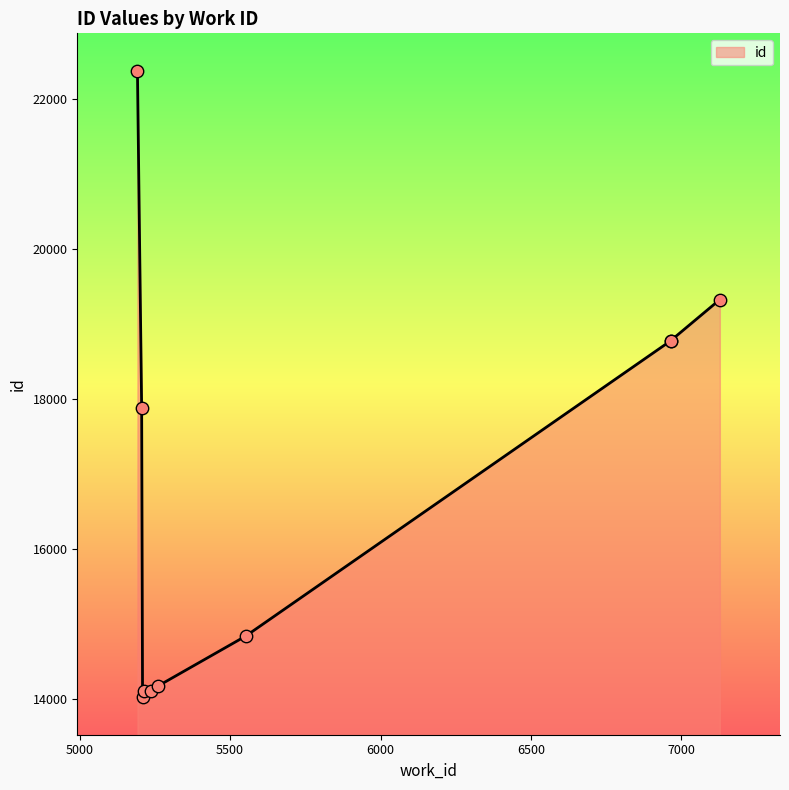

What is the ratio of the value at 7128 to the value at 5552?

1.3